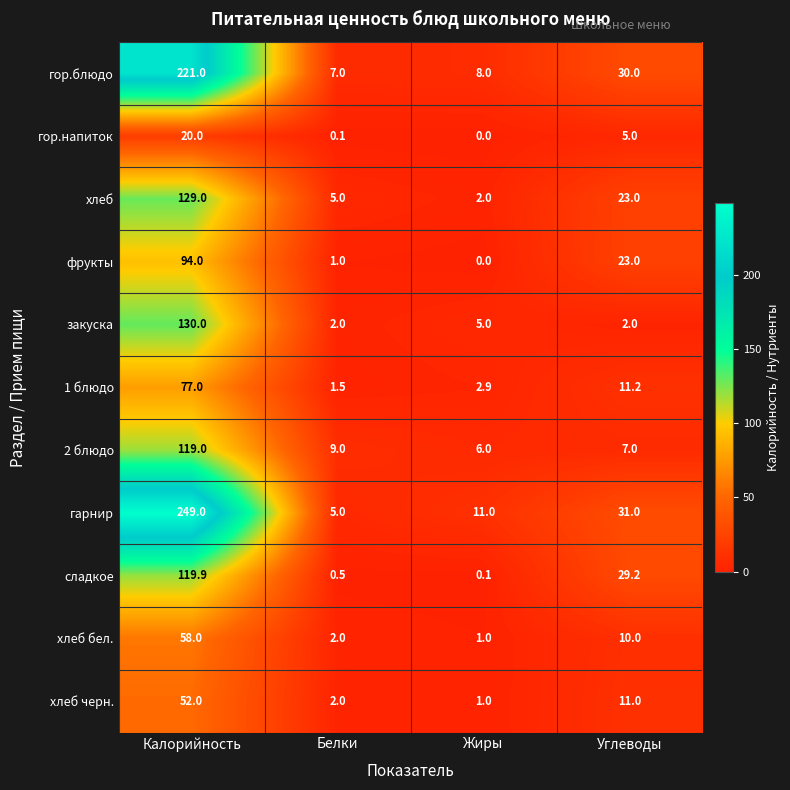

What is the maximum value shown in the chart?

249.0